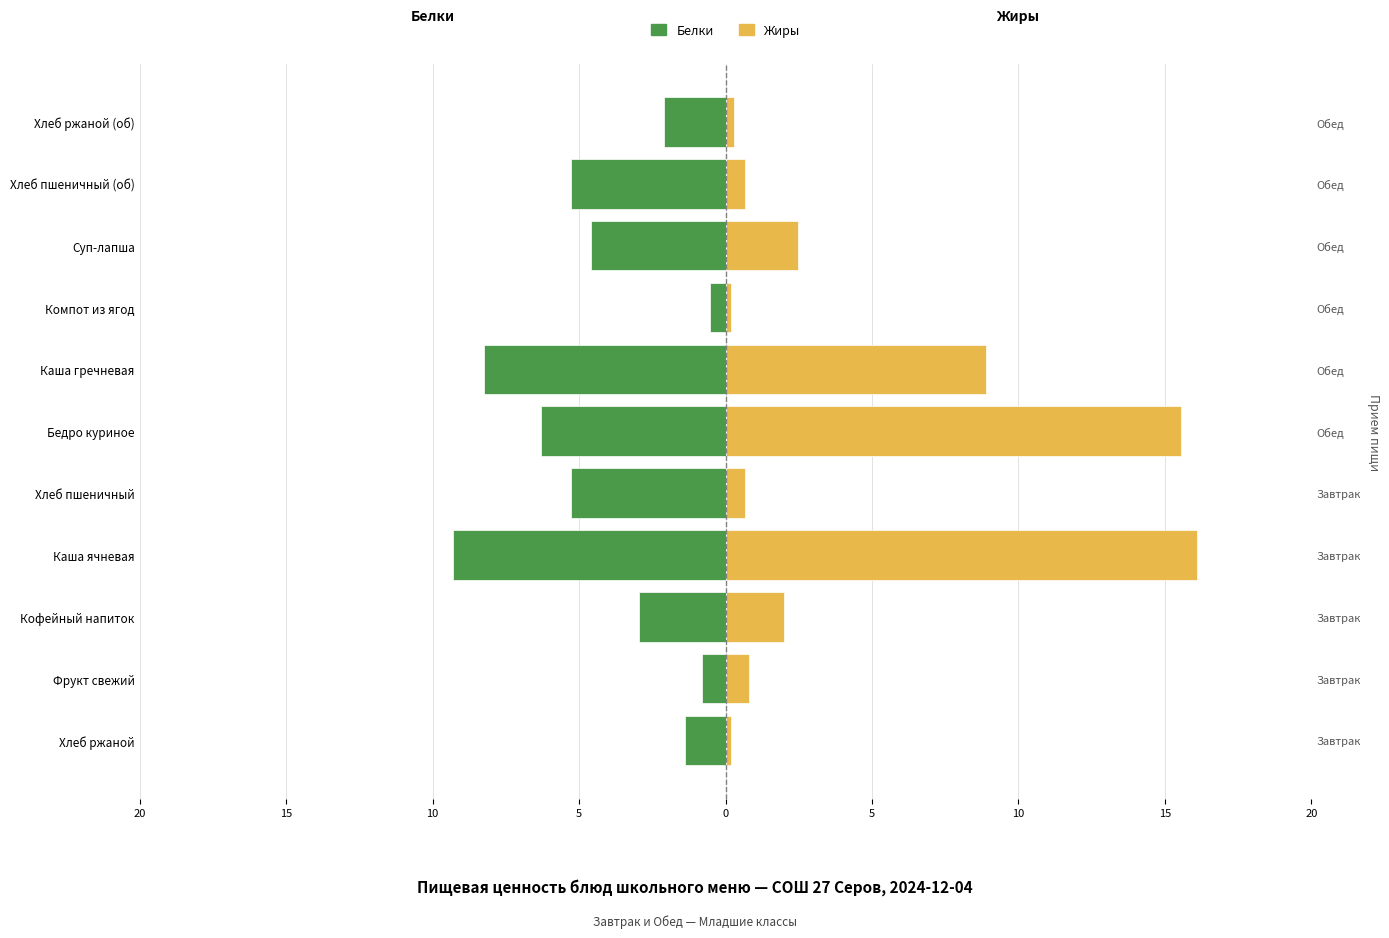

Rank the series by their average value, from lowest to highest.

Белки, Жиры